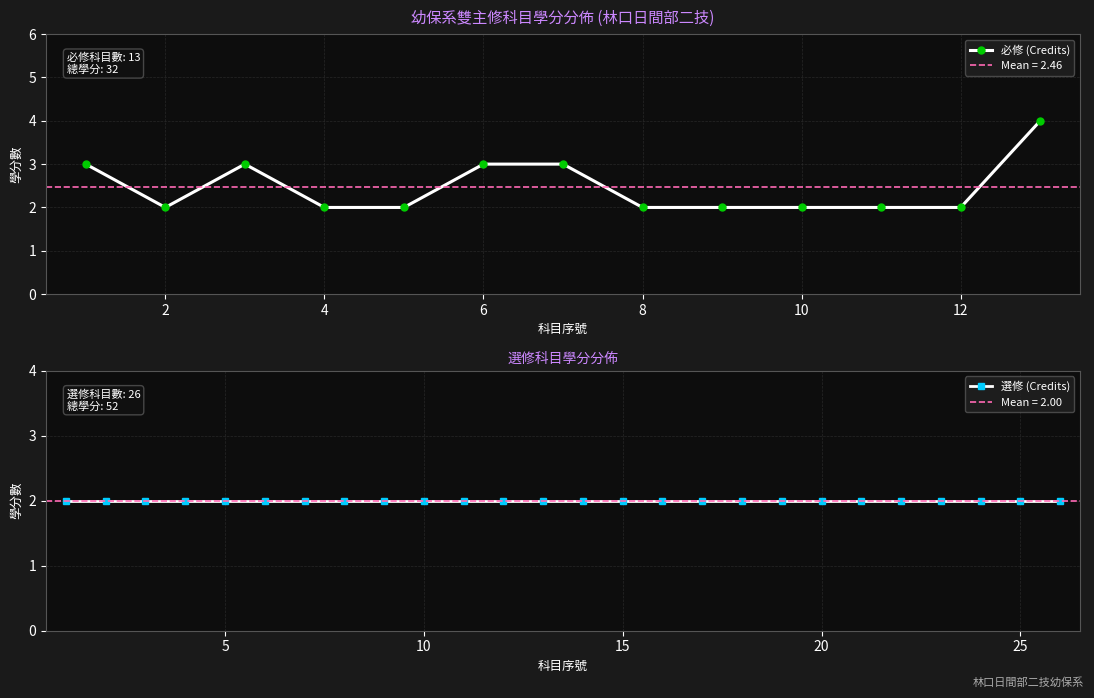

What is the maximum value for 必修 (Credits)?

4